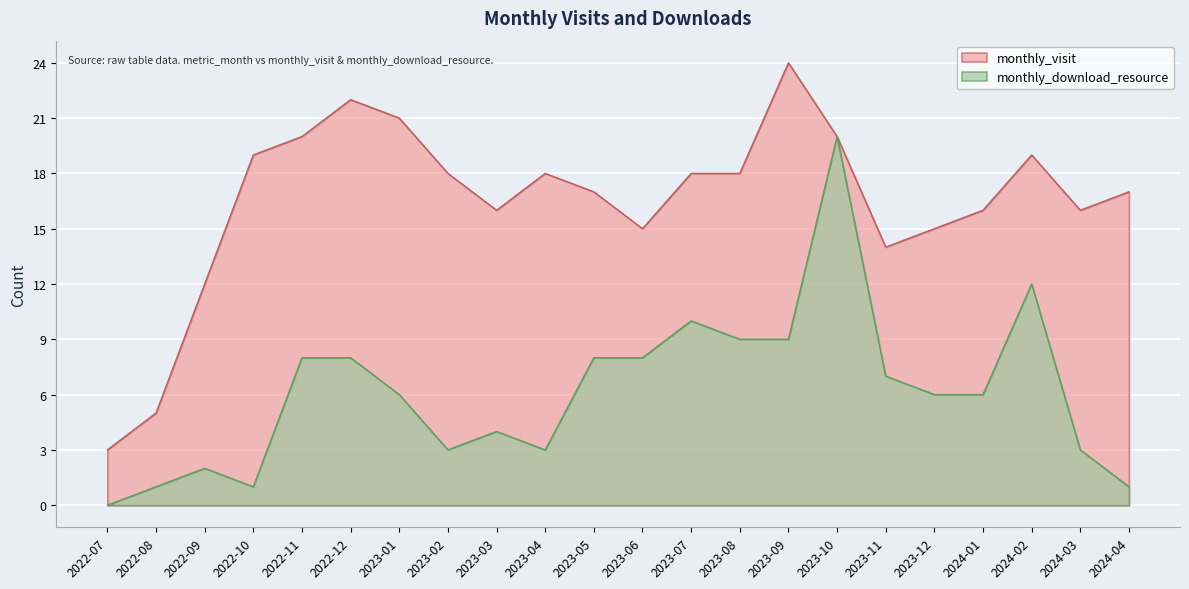

Reading left to right, extract all data points from this chart.

monthly_visit: 3	5	12	19	20	22	21	18	16	18	17	15	18	18	24	20	14	15	16	19	16	17
monthly_download_resource: 0	1	2	1	8	8	6	3	4	3	8	8	10	9	9	20	7	6	6	12	3	1